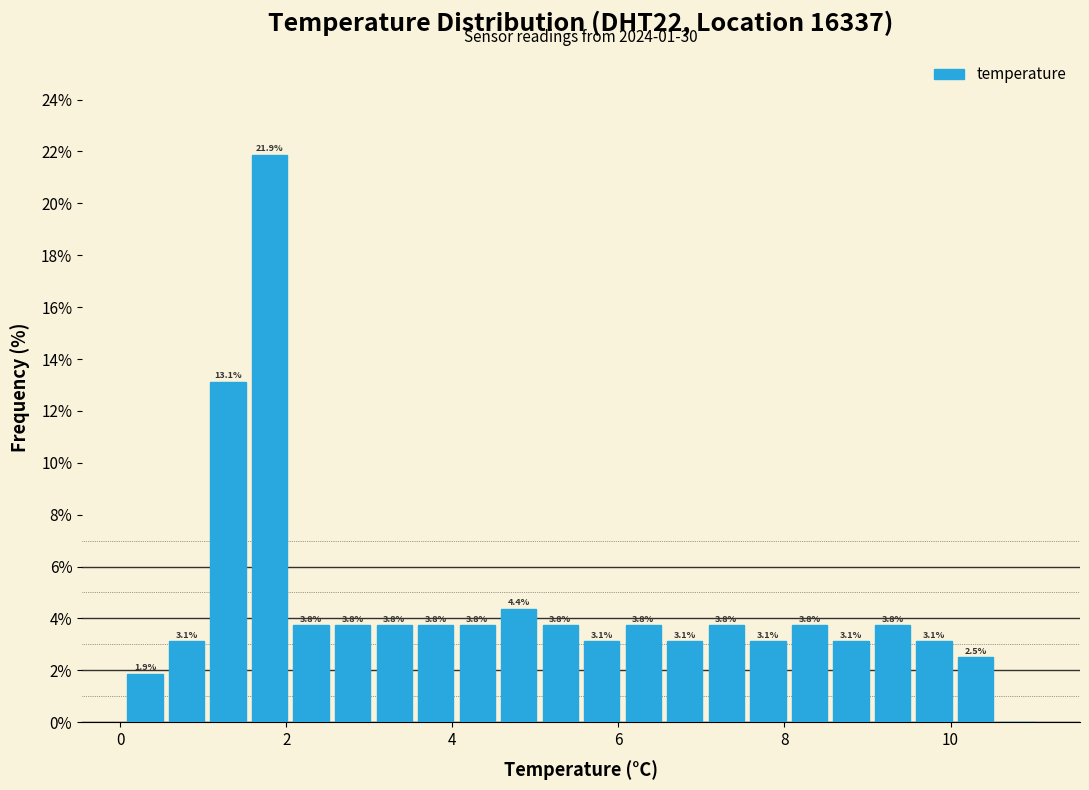

Read against the x-axis, roughly where is the centre of the tallest bar?

1.8